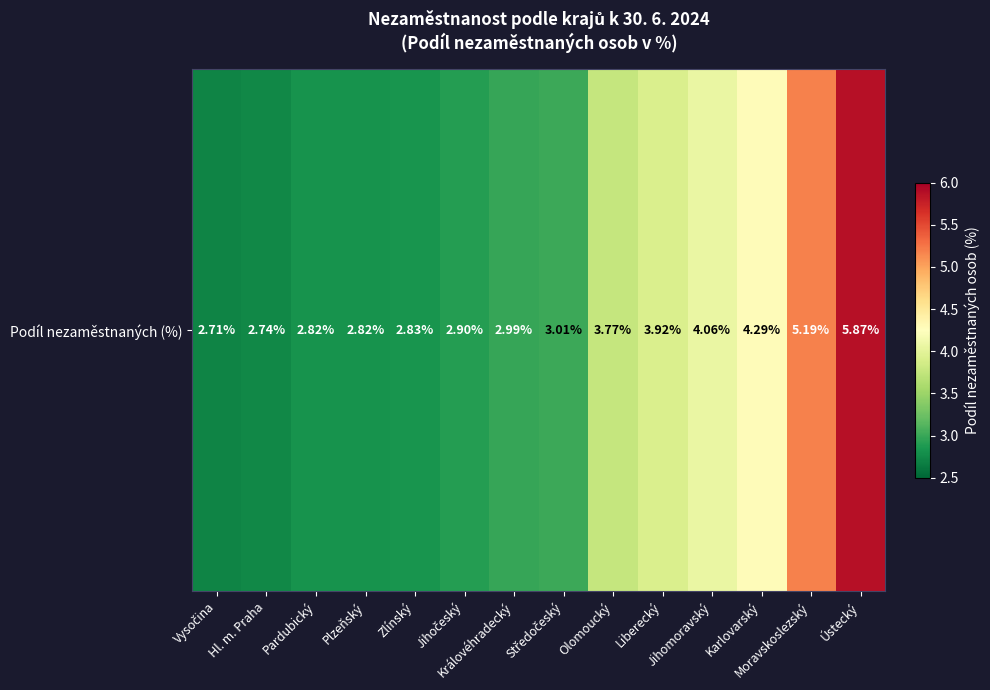

Reading left to right, what are all the values shown in this chart?

Vysočina=2.7	Hl. m. Praha=2.7	Pardubický=2.8	Plzeňský=2.8	Zlínský=2.8	Jihočeský=2.9	Královéhradecký=3.0	Středočeský=3.0	Olomoucký=3.8	Liberecký=3.9	Jihomoravský=4.1	Karlovarský=4.3	Moravskoslezský=5.2	Ústecký=5.9